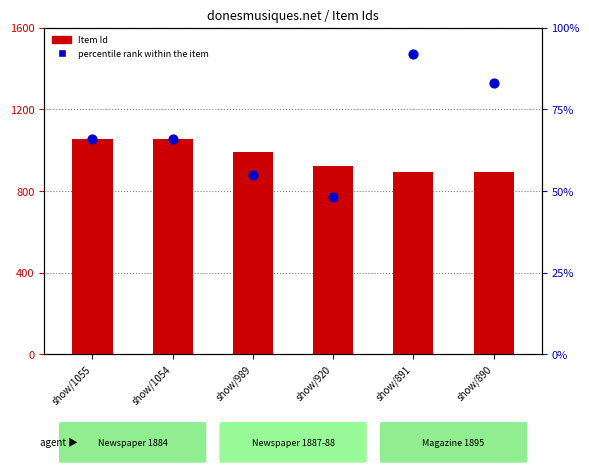

What are all the series names shown in the legend?

Item Id, percentile rank within the item